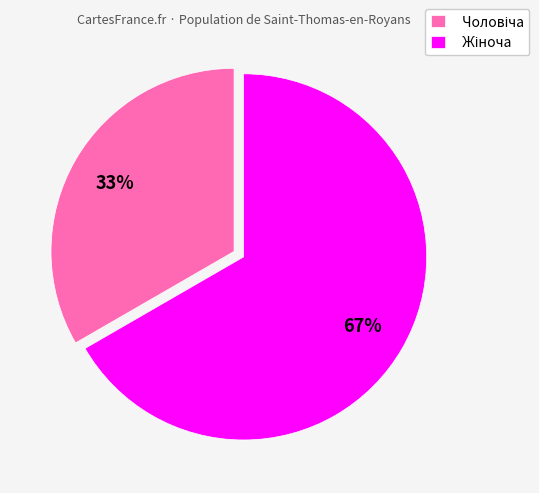

Is there a majority slice in this chart?

Yes